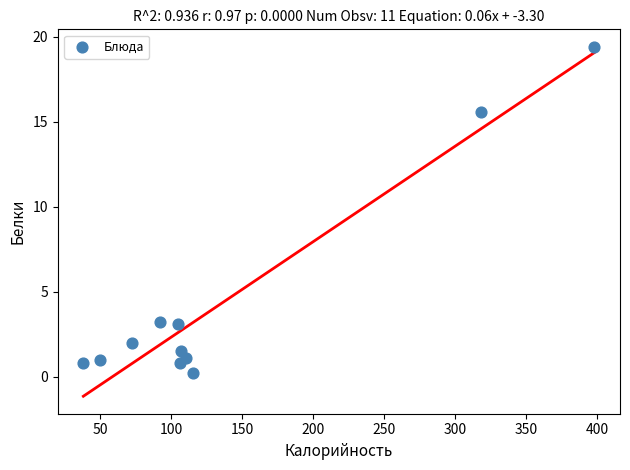

What is the range of Y values (max minus min)?

19.2